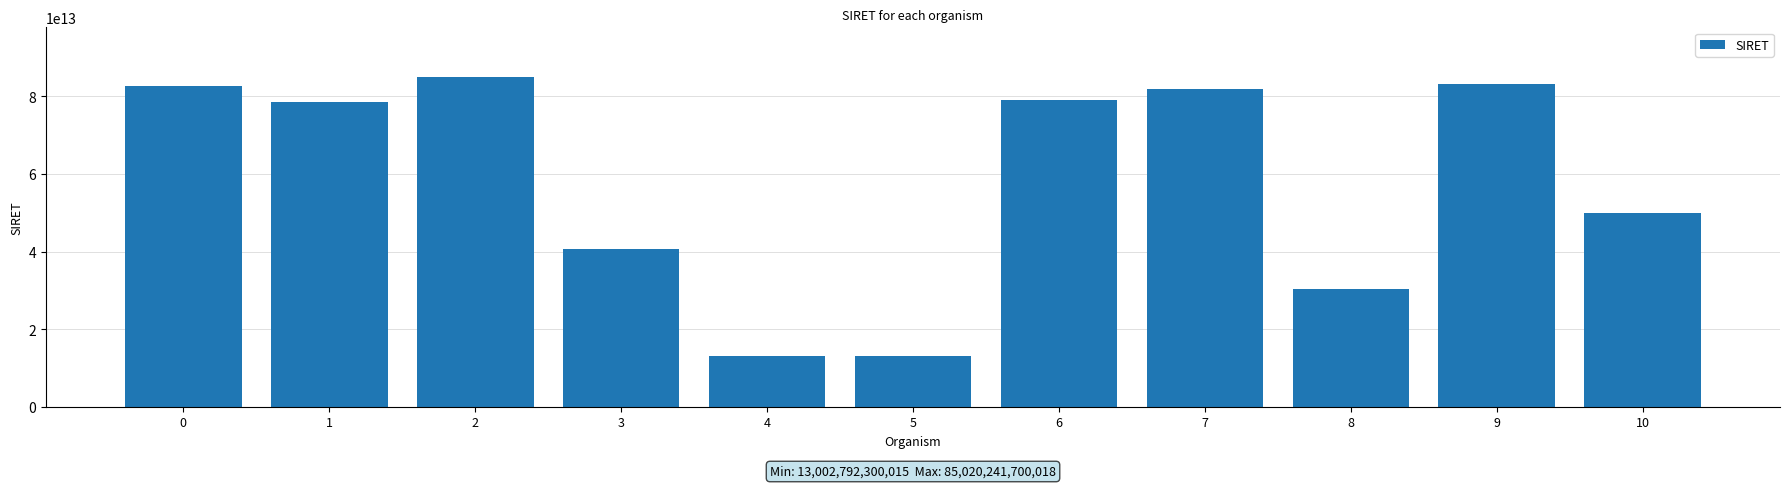

Is it true that the value at 2 is 85020241700018?

True